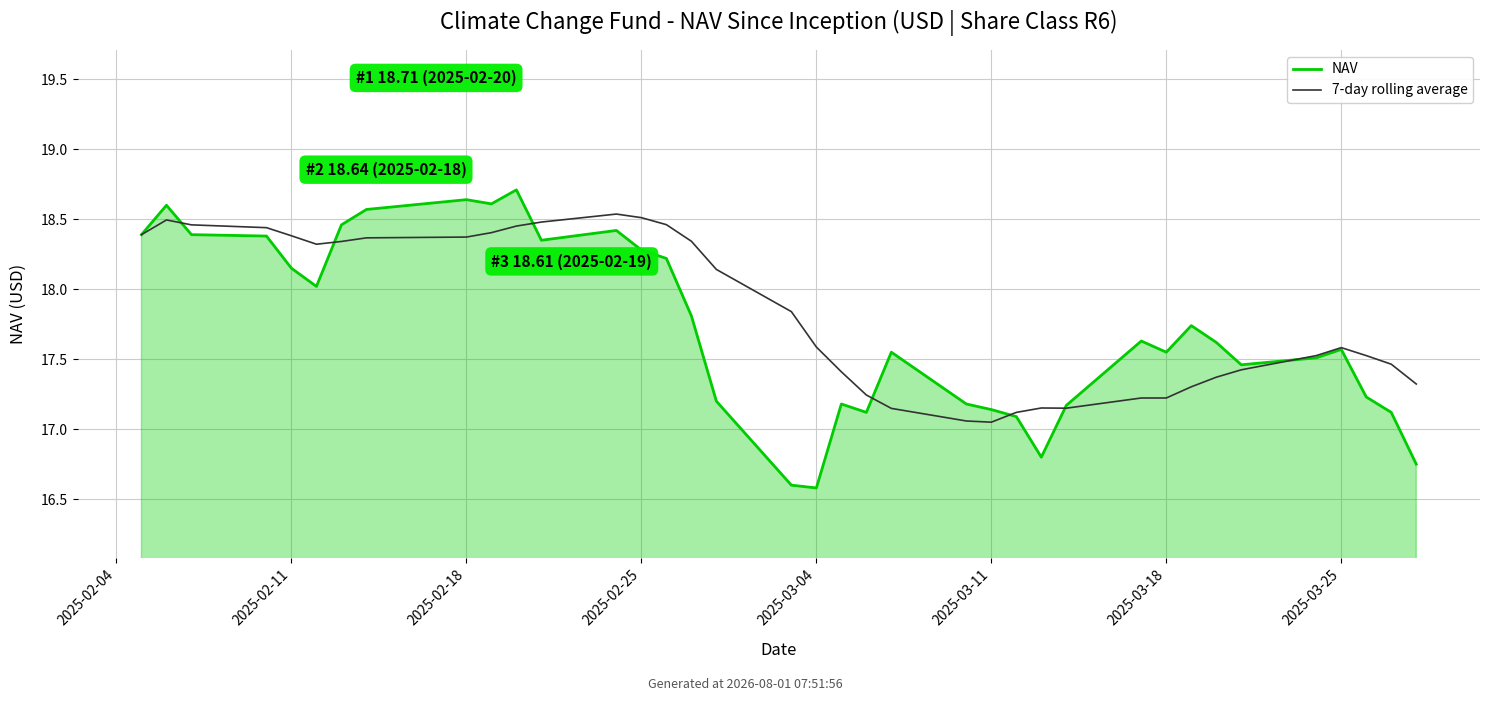

Reading right to left, extract all data points from this chart.

NAV: 16.8	17.1	17.2	17.6	17.5	17.5	17.6	17.7	17.6	17.6	17.2	16.8	17.1	17.1	17.2	17.6	17.1	17.2	16.6	16.6	17.2	17.8	18.2	18.3	18.4	18.4	18.7	18.6	18.6	18.6	18.5	18.0	18.1	18.4	18.4	18.6	18.4
7-day rolling average: 17.3	17.5	17.5	17.6	17.5	17.4	17.4	17.3	17.2	17.2	17.2	17.2	17.1	17.1	17.1	17.1	17.2	17.4	17.6	17.8	18.1	18.3	18.5	18.5	18.5	18.5	18.5	18.4	18.4	18.4	18.3	18.3	18.4	18.4	18.5	18.5	18.4